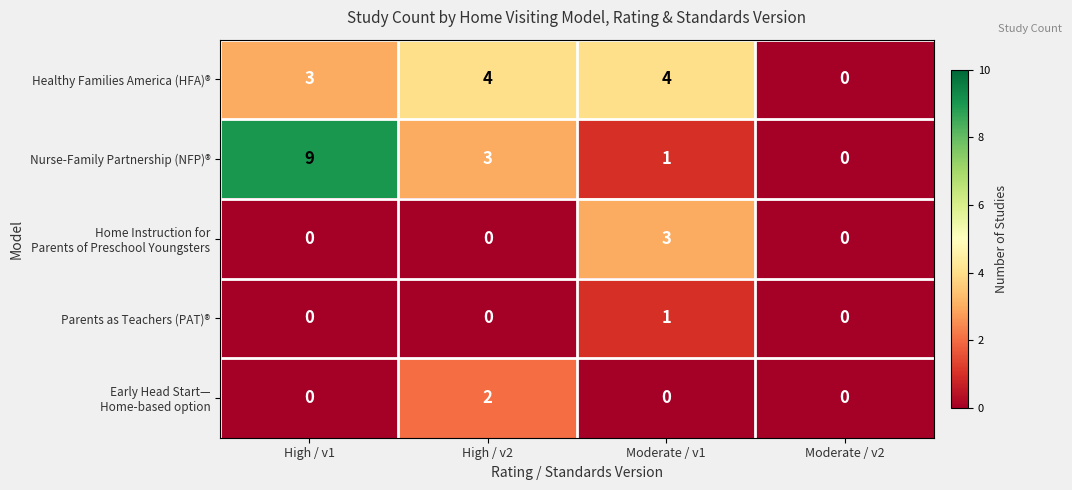

What is the sum of all Nurse-Family Partnership (NFP)® values?

13